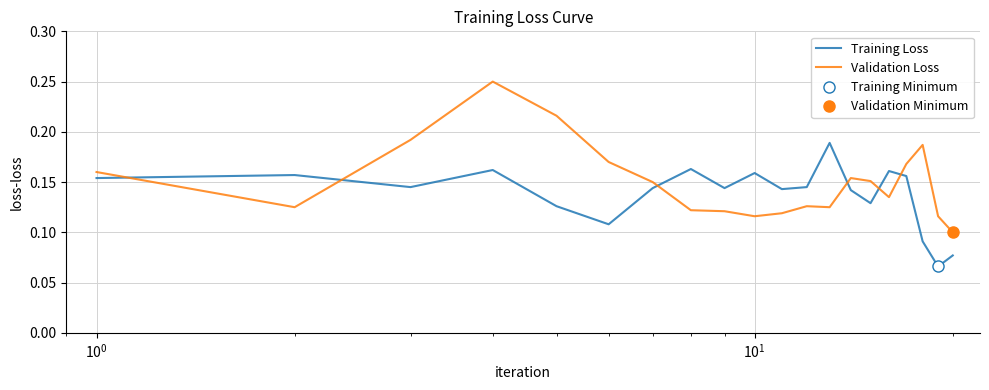

What are all the series names shown in the legend?

Training Loss, Validation Loss